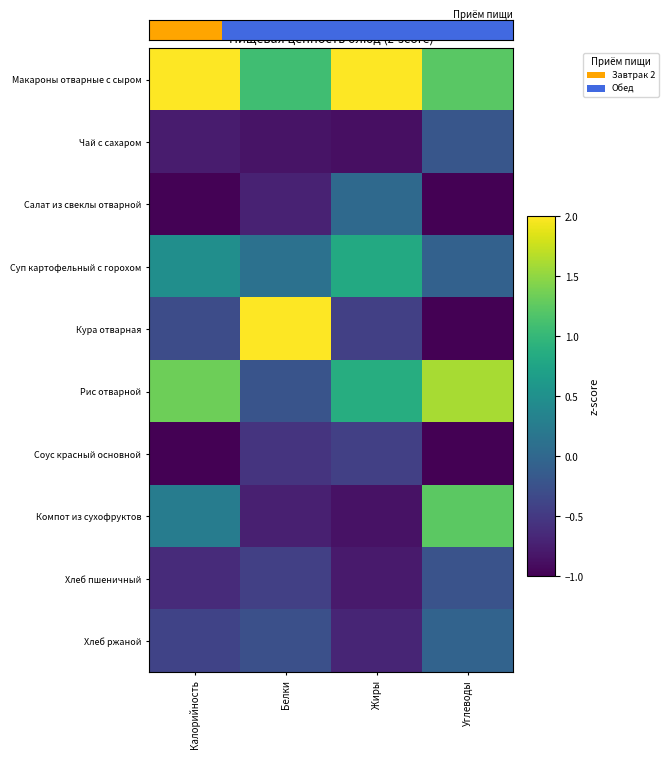

Rank the series by their maximum value, from highest to lowest.

Кура отварная, Макароны отварные с сыром, Рис отварной, Компот из сухофруктов, Суп картофельный с горохом, Салат из свеклы отварной, Хлеб ржаной, Чай с сахаром, Хлеб пшеничный, Соус красный основной